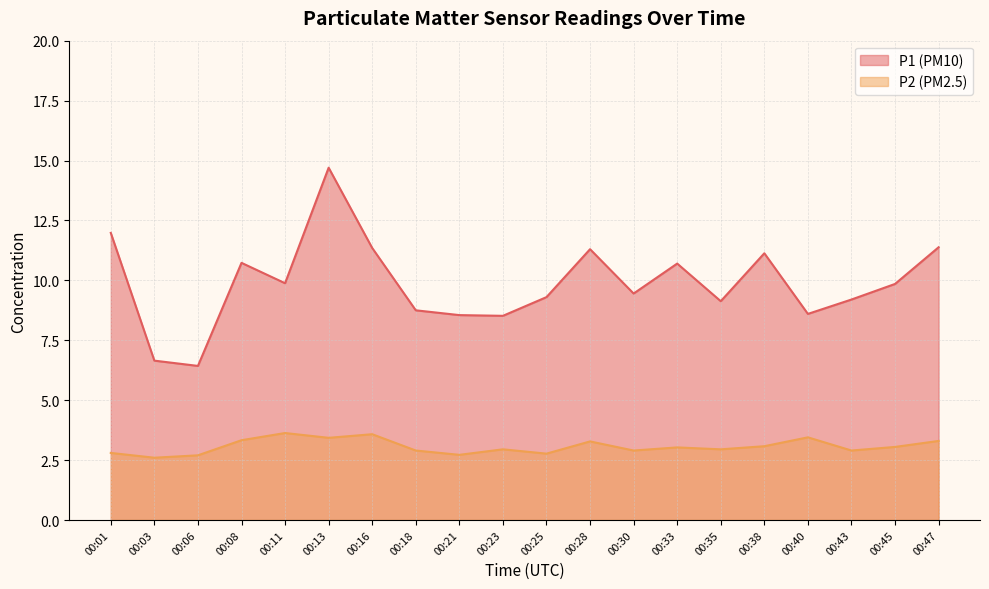

What is the lowest value of the P2 series?

2.6